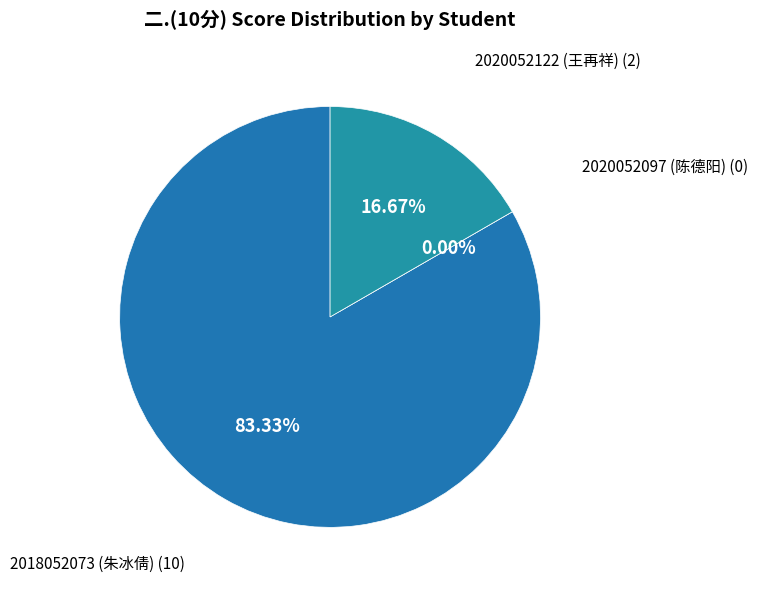

What is the majority slice?

2018052073 (朱冰倩)